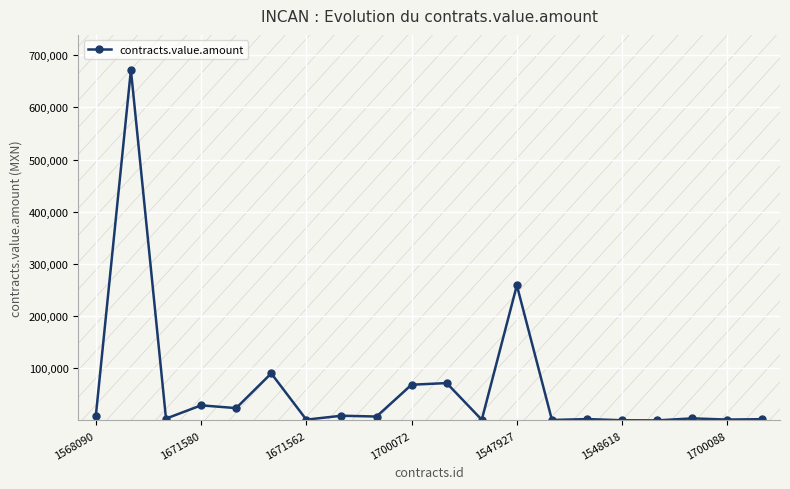

What is the minimum value shown in the chart?

550.0